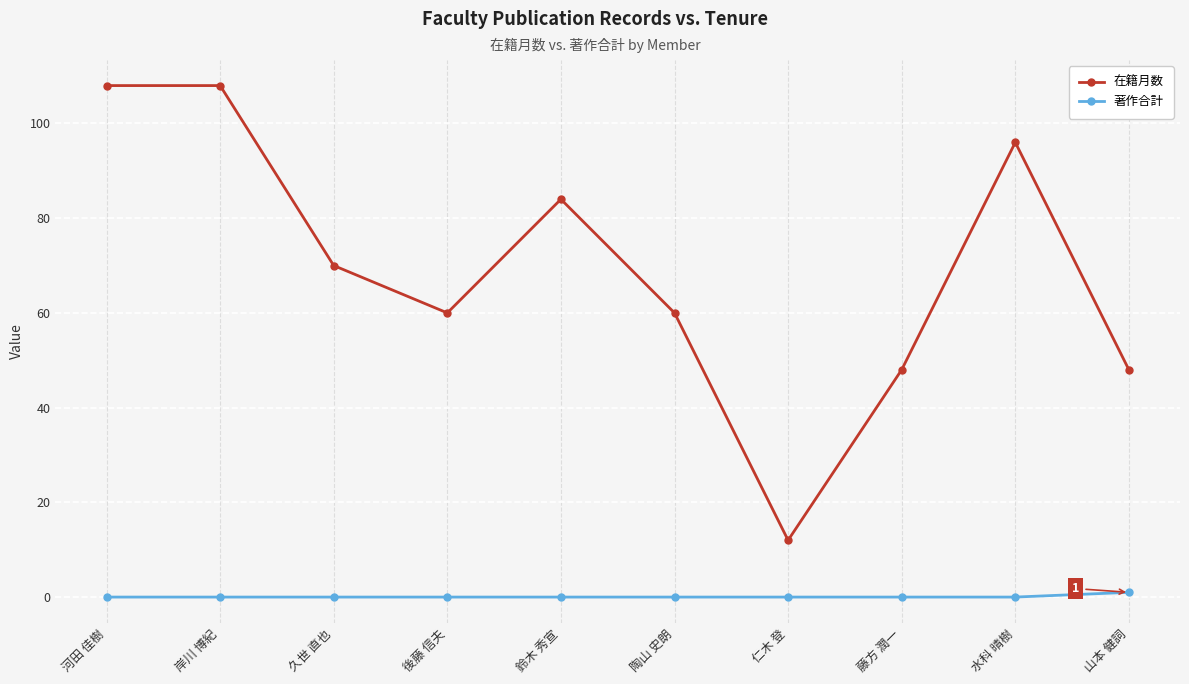

What is the value of the 在籍月数 point at the 3rd from the left?

70